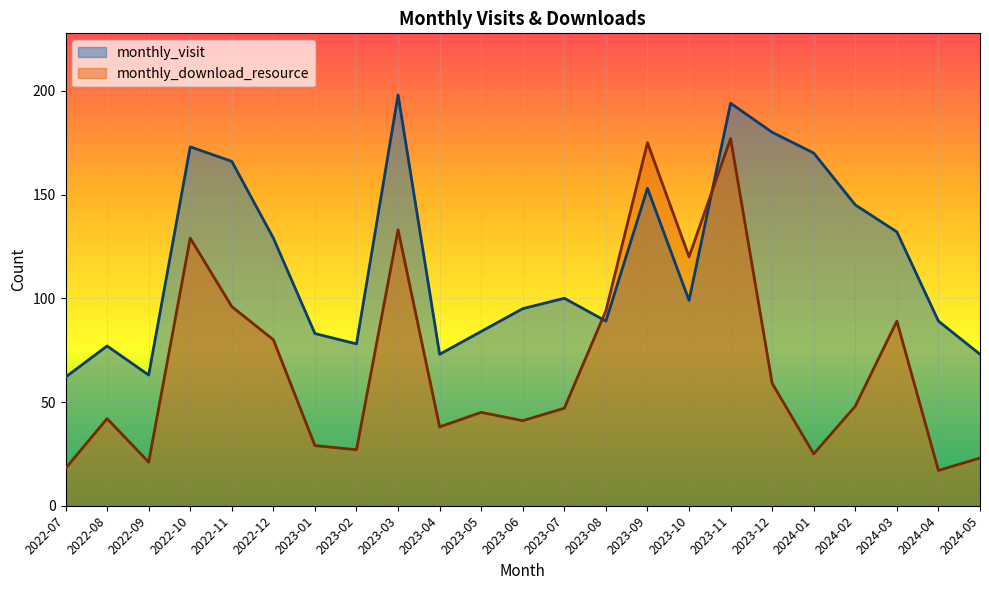

What is the total value across all series at 2023-04?

111